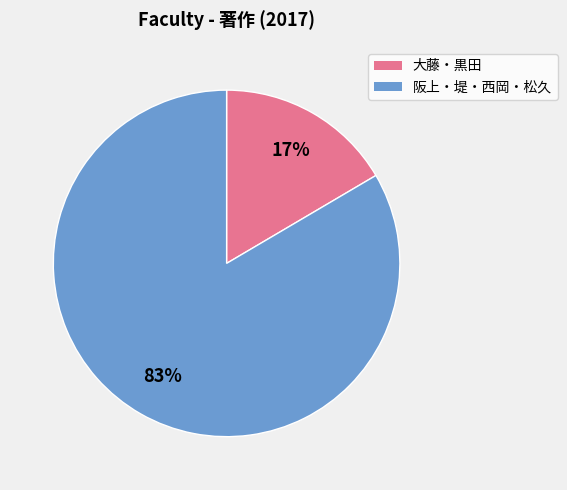

Does any single category account for the majority?

Yes